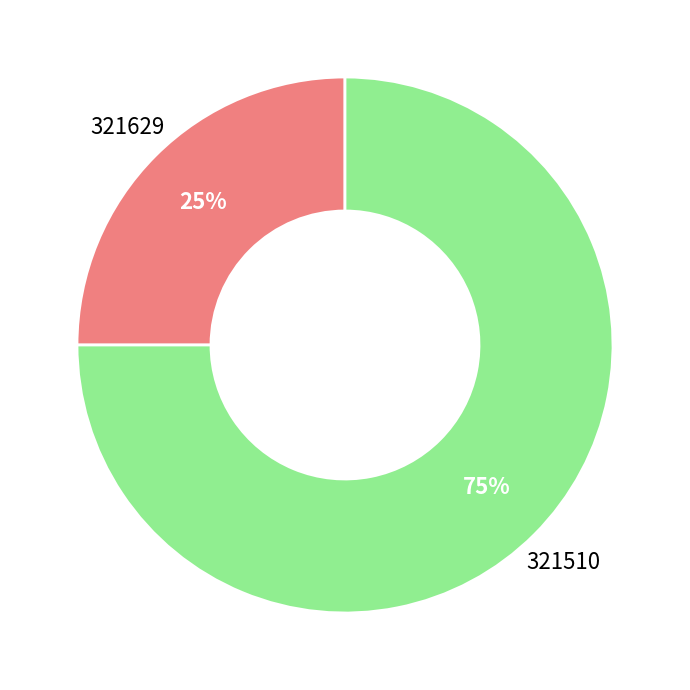

Rank the categories by value from lowest to highest.

321629, 321510